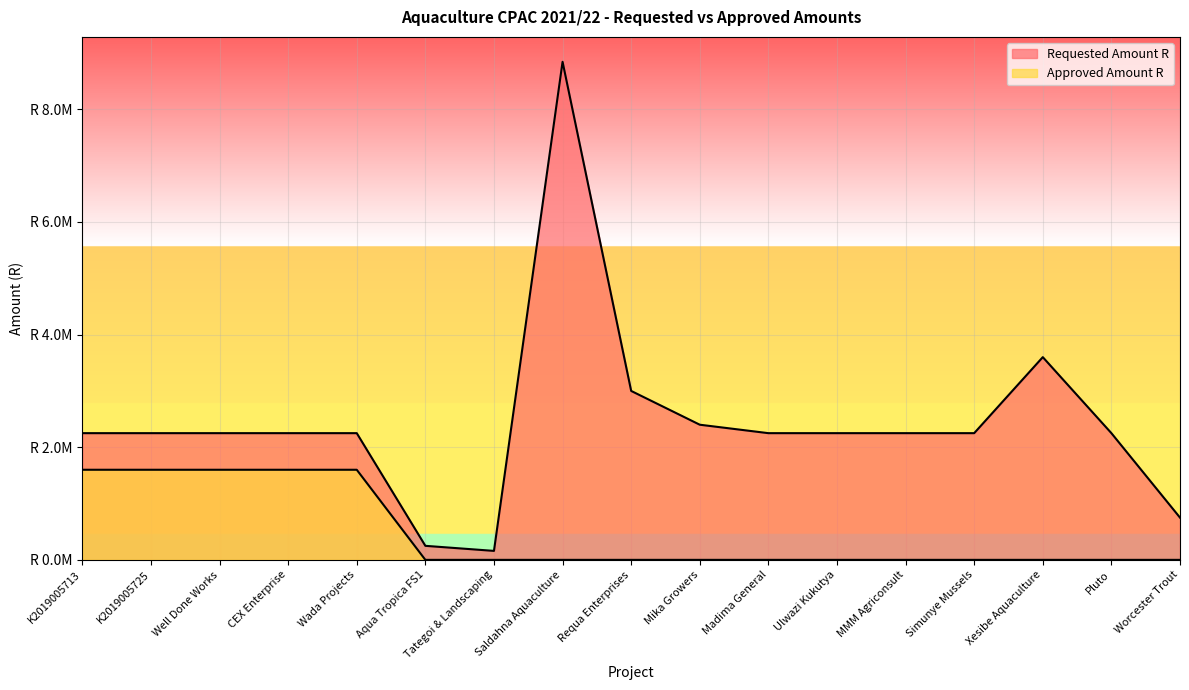

Reading left to right, transcribe all the data shown in this chart.

Requested Amount R: 2250000.0	2250000.0	2250000.0	2250000.0	2250000.0	249102.0	159239.9	8845000.0	3000000.0	2400000.0	2250000.0	2250000.0	2250000.0	2250000.0	3600000.0	2250000.0	750000.0
Approved Amount R: 1600000.0	1600000.0	1600000.0	1600000.0	1600000.0	0.0	0.0	0.0	0.0	0.0	0.0	0.0	0.0	0.0	0.0	0.0	0.0